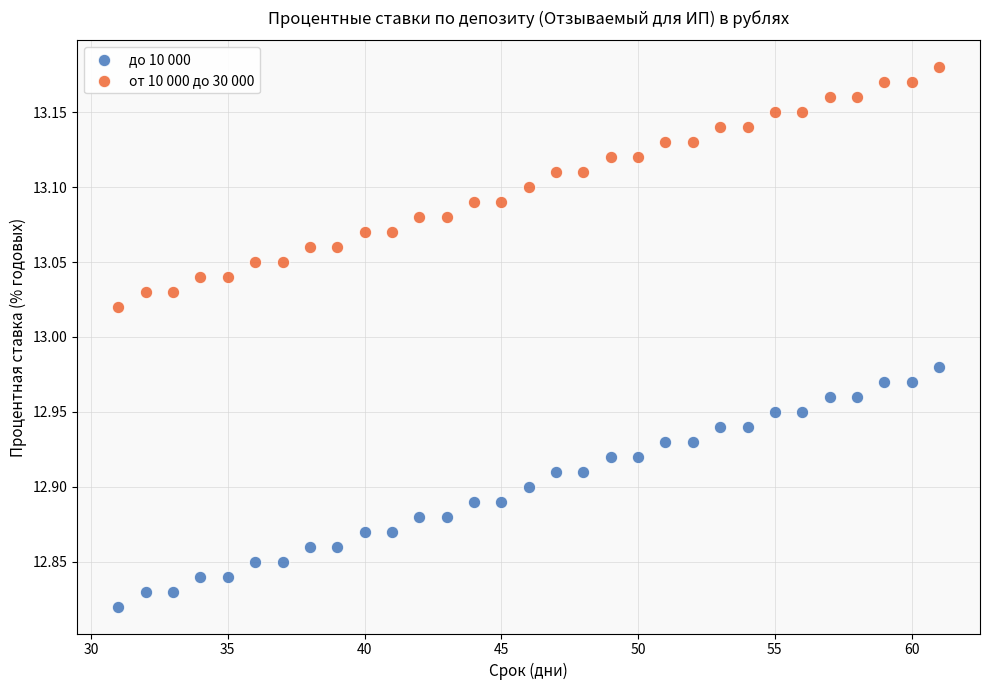

Which series reaches the minimum Y coordinate?

до 10 000